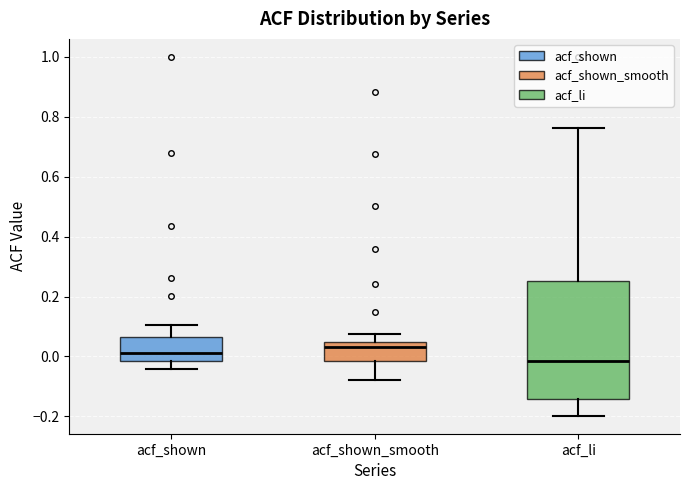

Where is the lower edge of the box for acf_shown on the y-axis? The values are not printed on the chart, so give them approximately, as read against the axis.

-0.02